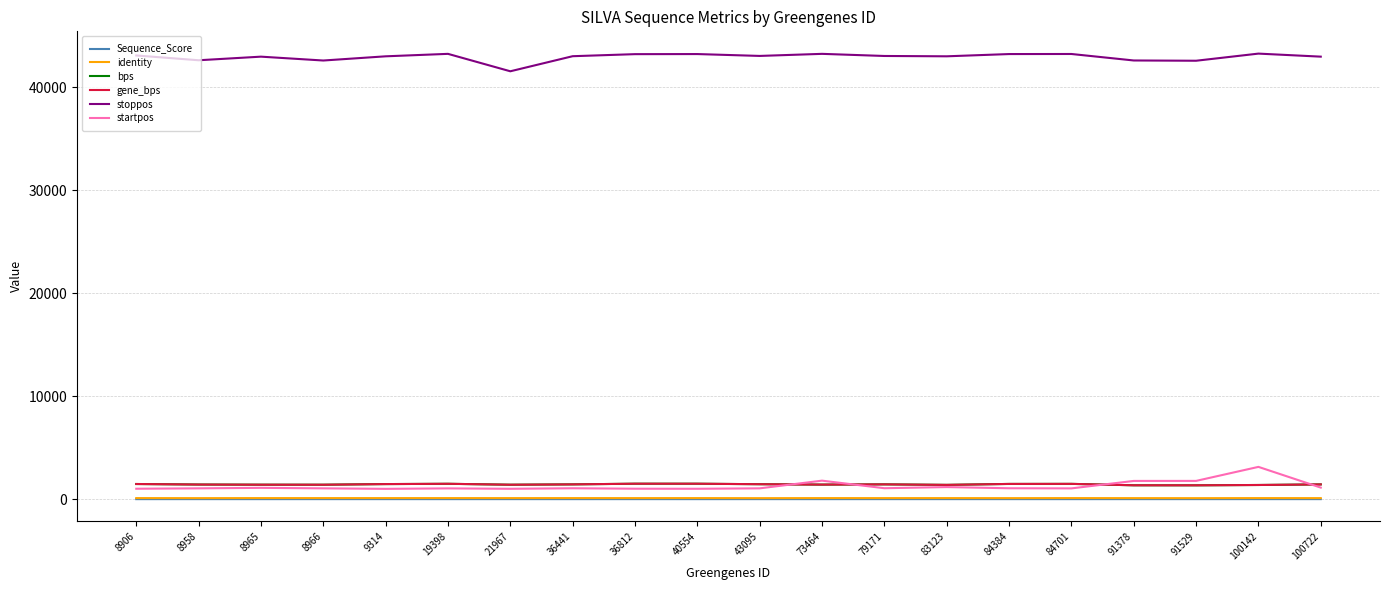

How many lines are shown in the chart?

6